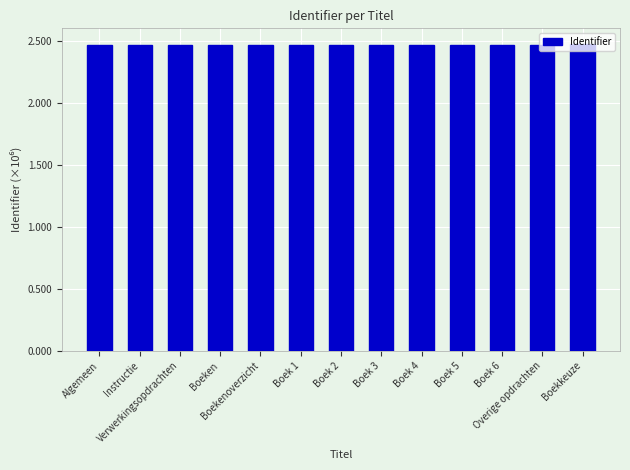

List the labels in order of value, smallest first.

Algemeen, Instructie, Verwerkingsopdrachten, Boeken, Boekenoverzicht, Boek 1, Boek 2, Boek 3, Boek 4, Boek 5, Boek 6, Overige opdrachten, Boekkeuze